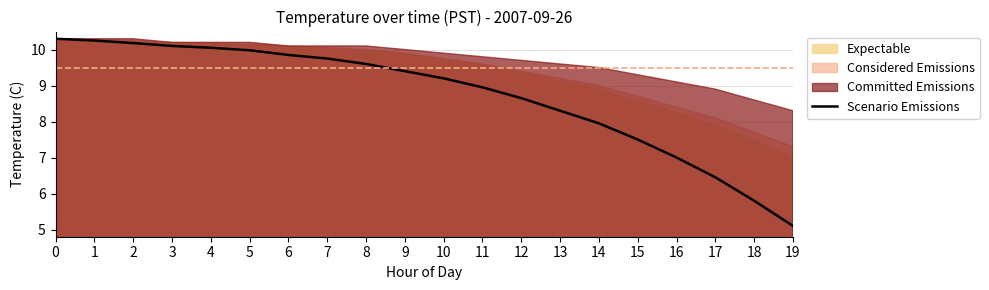

List the labels in order of value, largest first.

0, 1, 2, 3, 4, 5, 6, 7, 8, 9, 10, 11, 12, 13, 14, 15, 16, 17, 18, 19